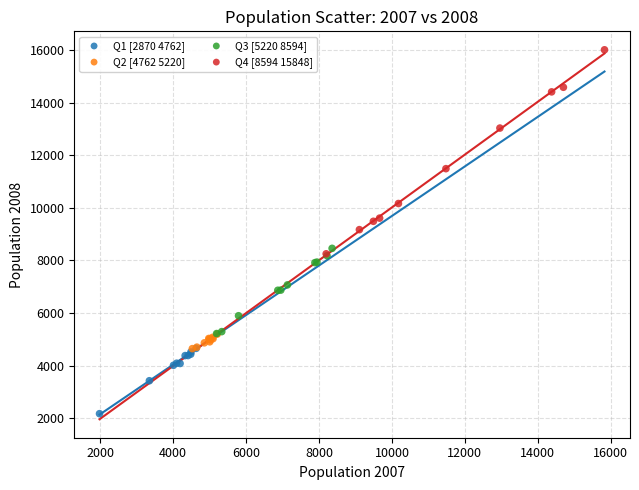

Which series contains the highest Y value?

Q4 [8594 15848]